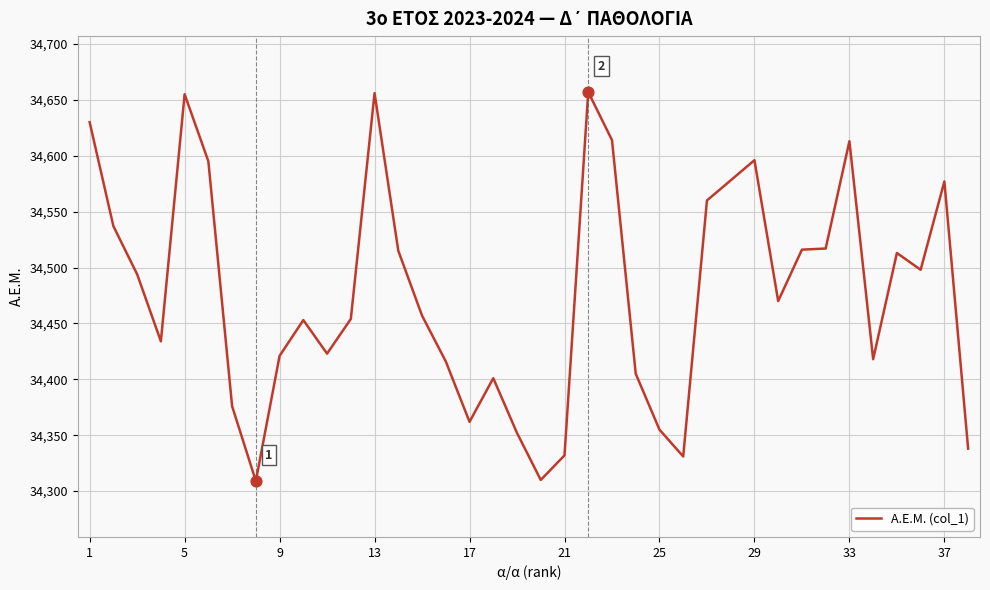

What is the maximum value shown in the chart?

34657